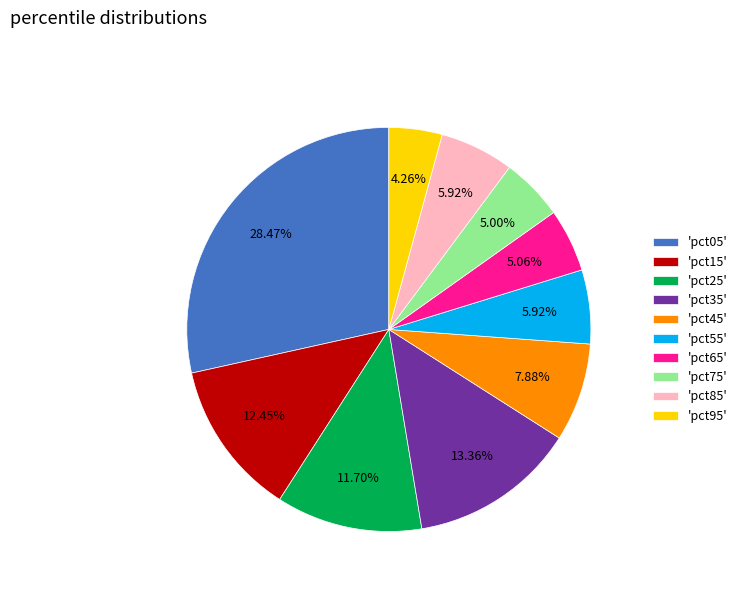

Is the sum of 'pct05' and 'pct75' greater than half?

No